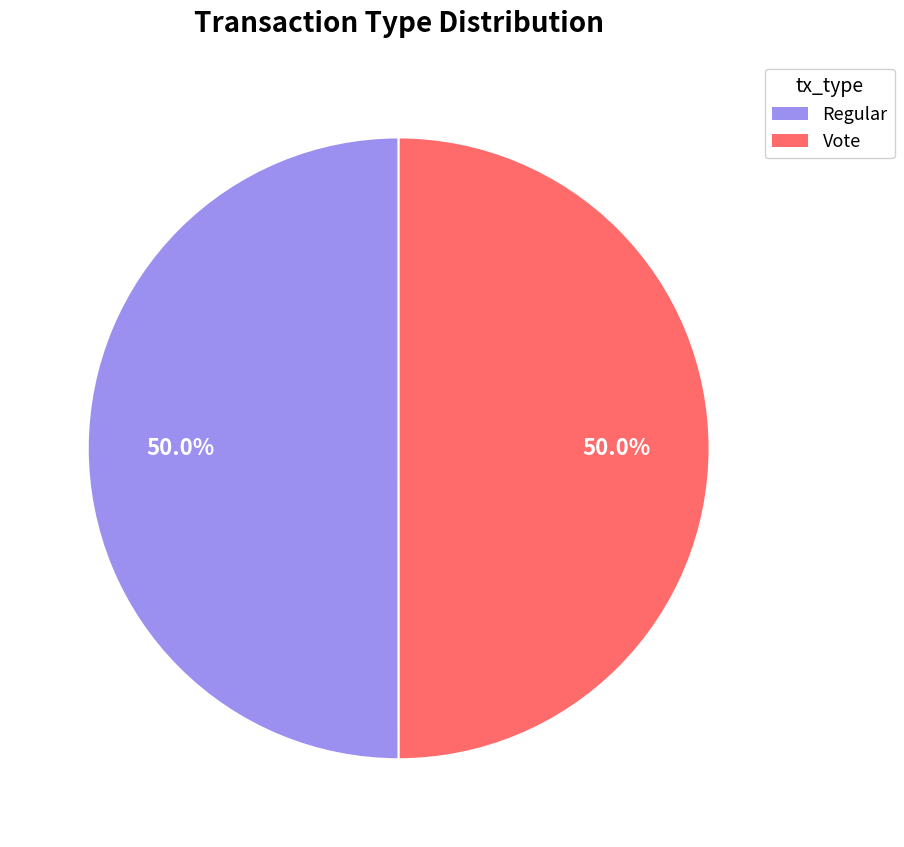

What is the ratio of the value at Regular to the value at Vote?

1.0